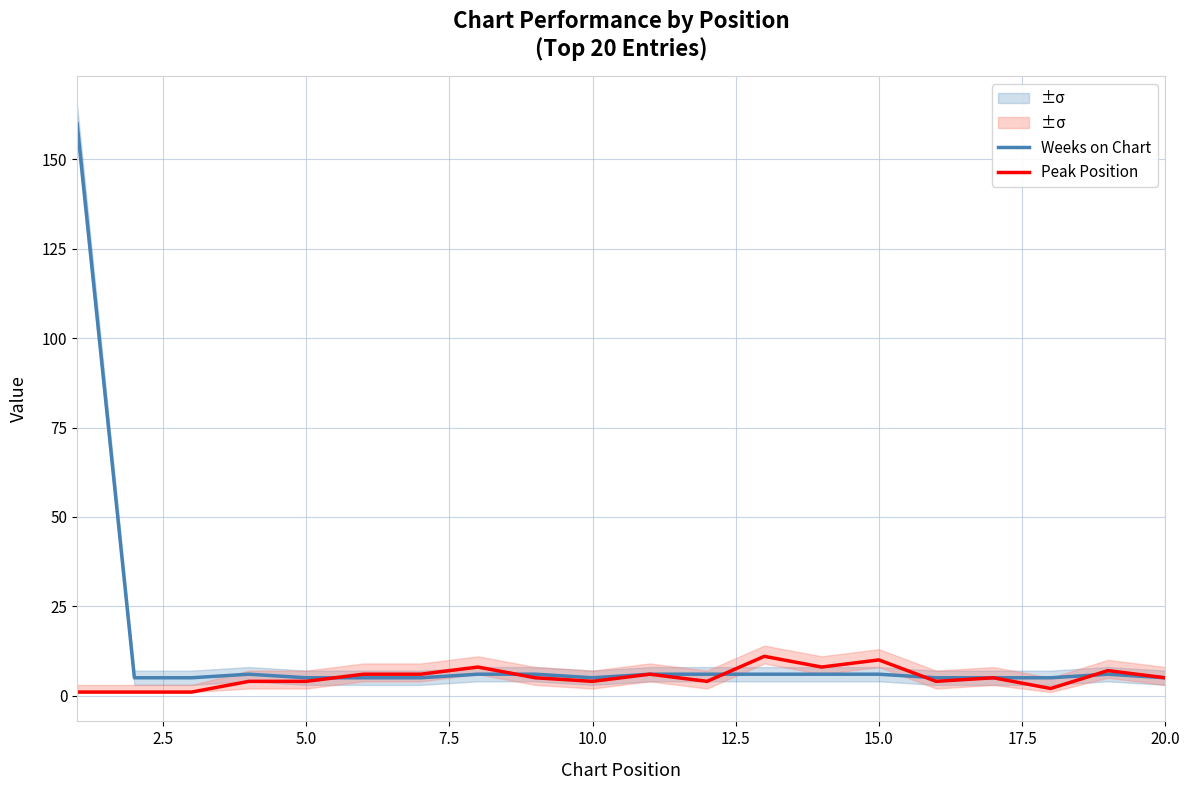

What is the minimum value for Peak Position?

1